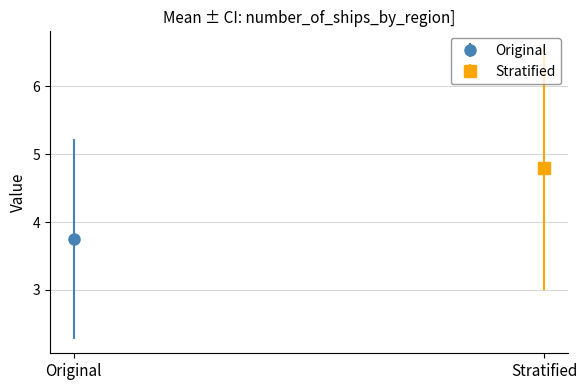

Which series changed the most between 6 and 18?

Original